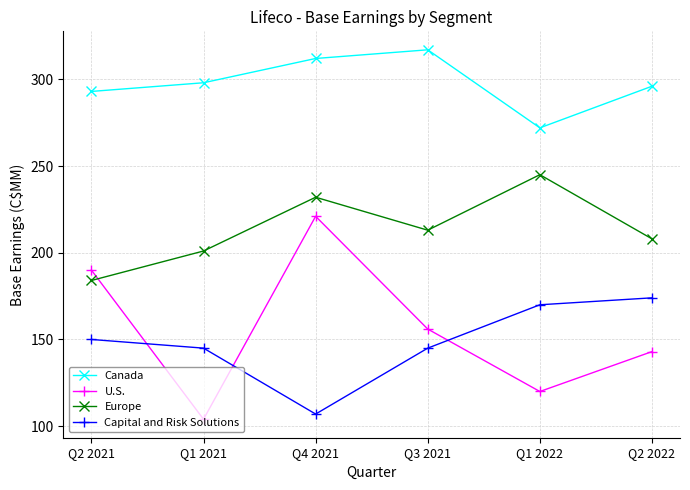

What position from the right is Q2 2021?

6